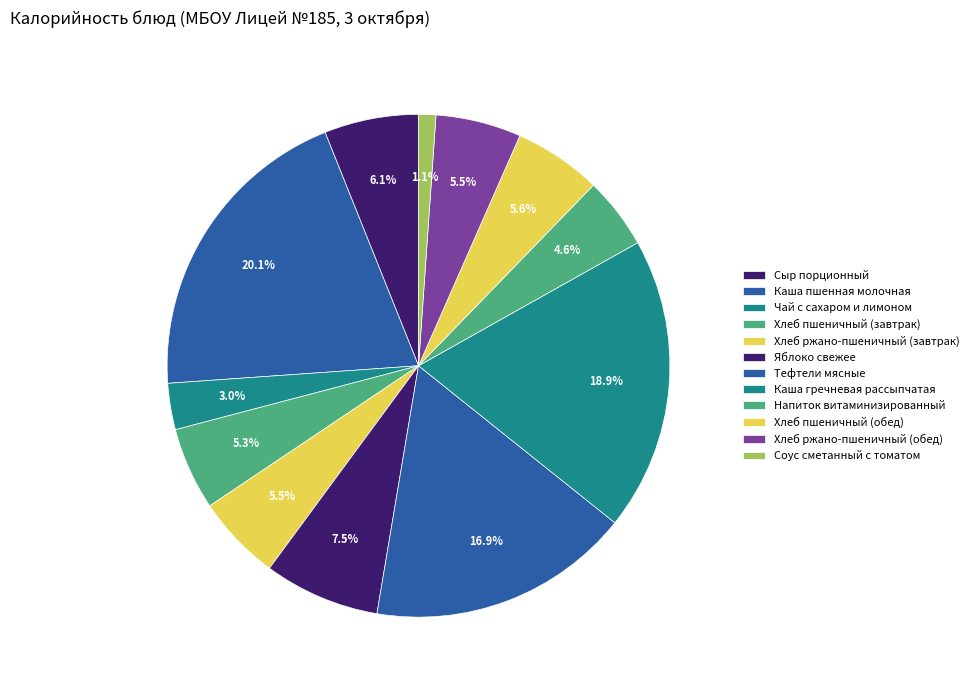

Count the number of slices in the pie.

12